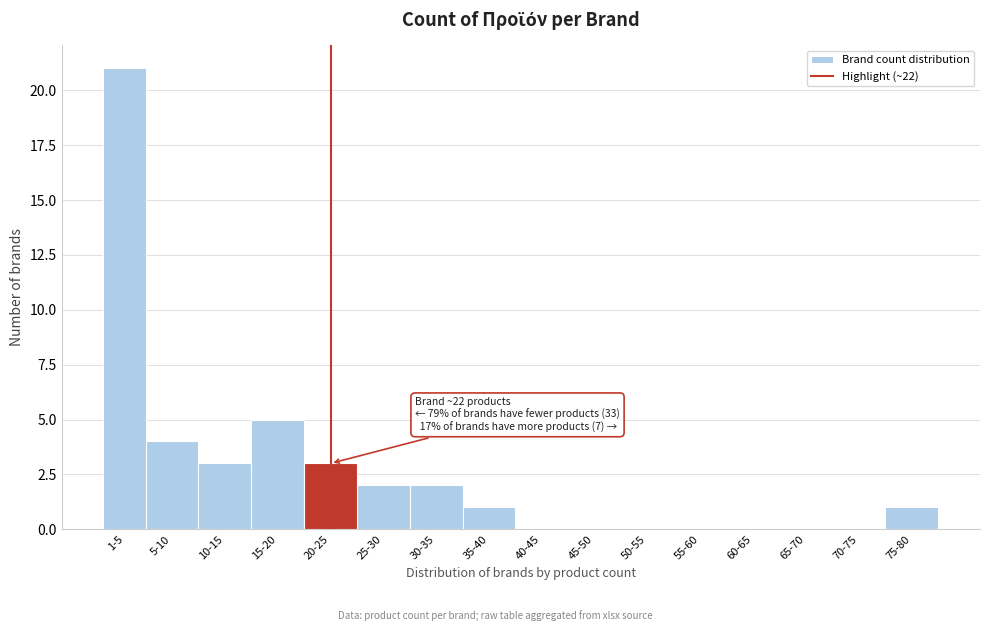

Reading left to right, what are all the values shown in this chart?

1-5=21	5-10=4	10-15=3	15-20=5	20-25=3	25-30=2	30-35=2	35-40=1	40-45=0	45-50=0	50-55=0	55-60=0	60-65=0	65-70=0	70-75=0	75-80=1